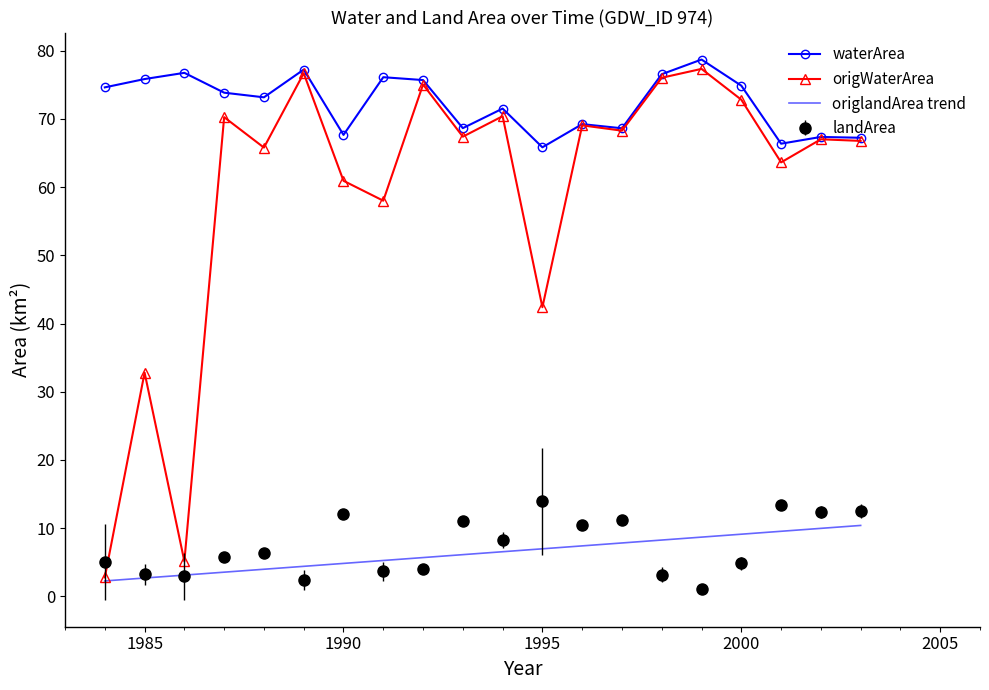

How many data points in landArea are less than 6?

10